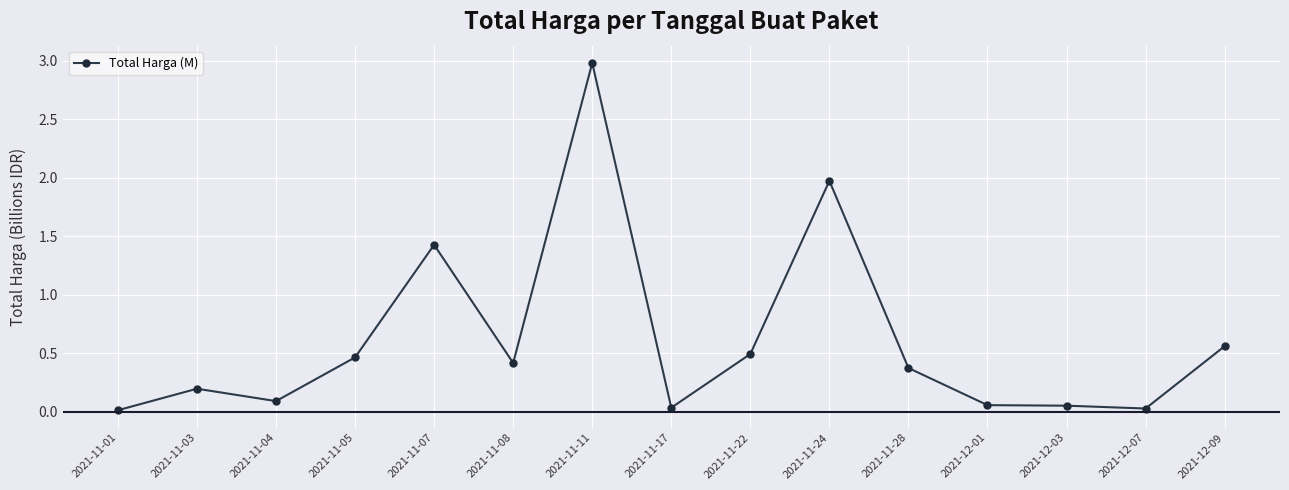

Is it true that the value at 2021-11-05 is 0.5?

True